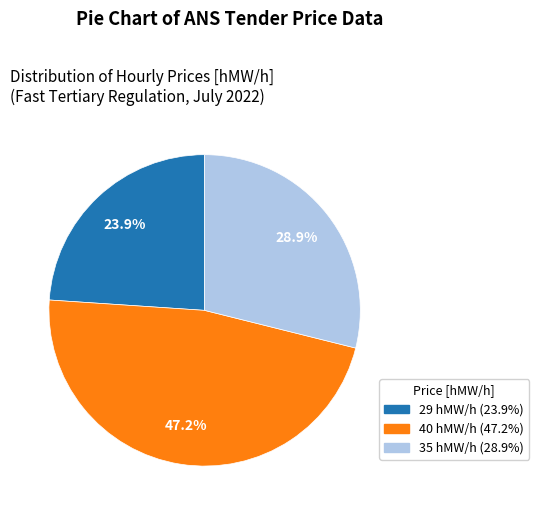

Is there any slice that represents more than half of the pie?

No